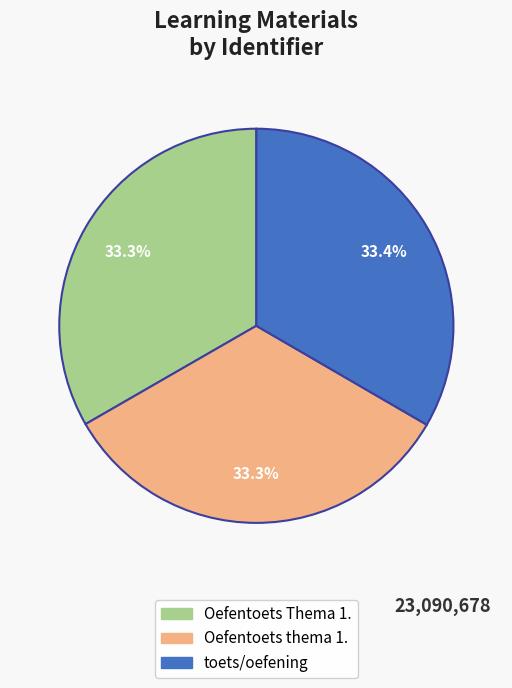

To the nearest percent, what percentage of the pie is Oefentoets thema 1.?

33%